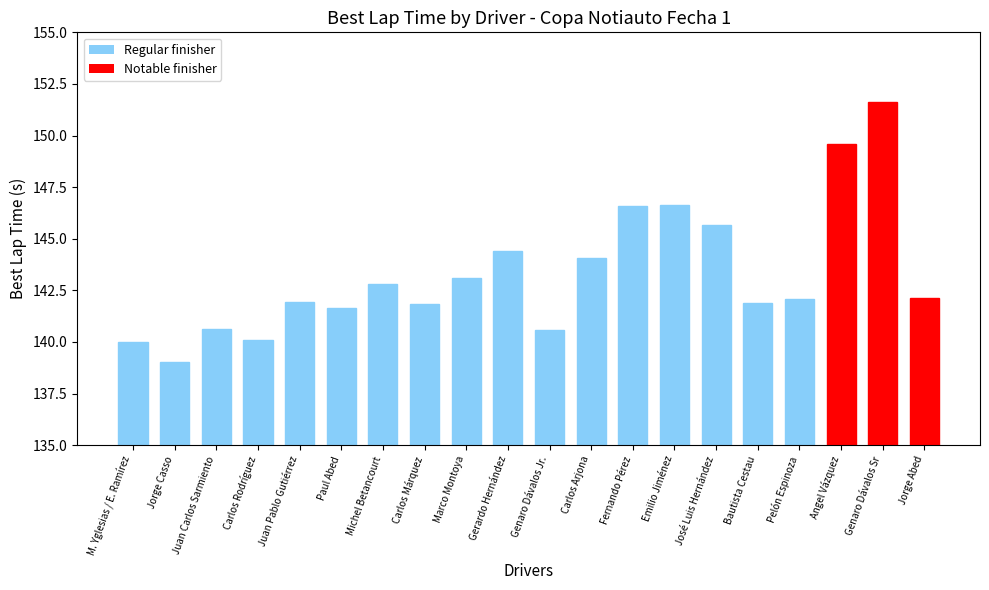

How many distinct data groups are displayed?

1